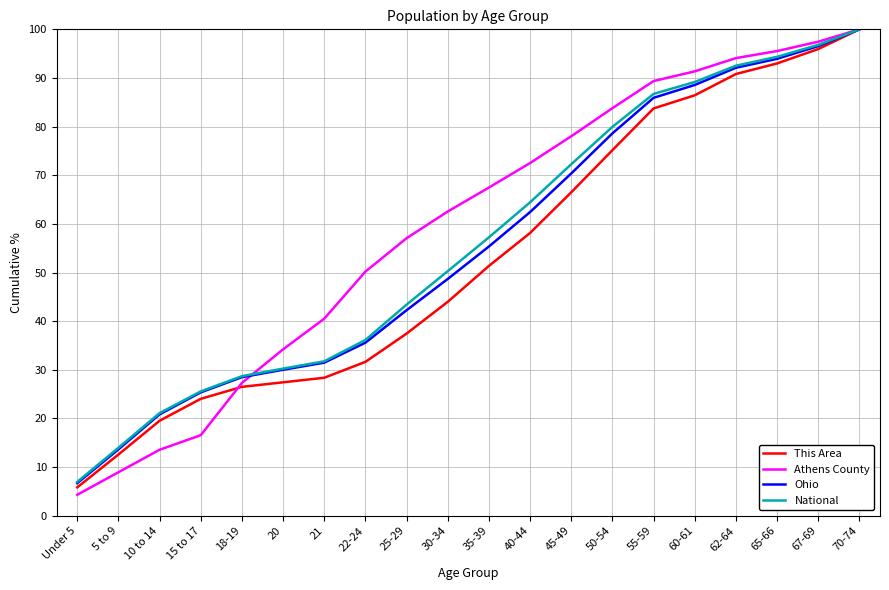

What value does the National series have at 22-24?

36.1